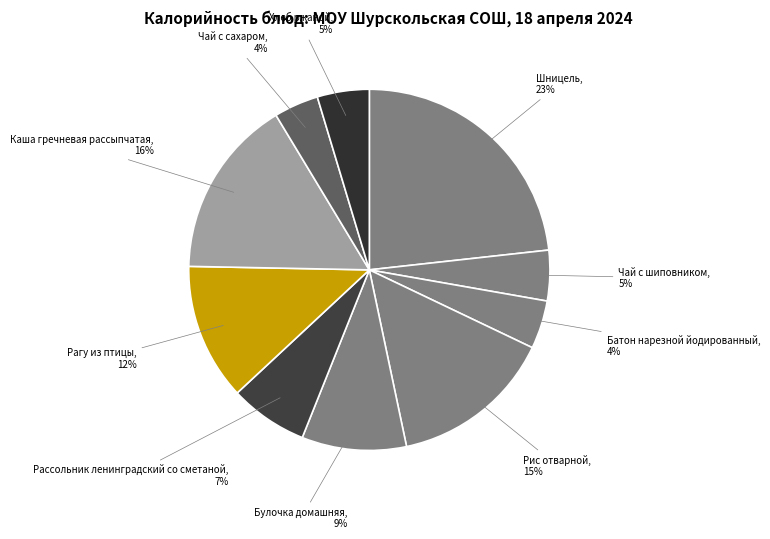

Does any single category account for the majority?

No